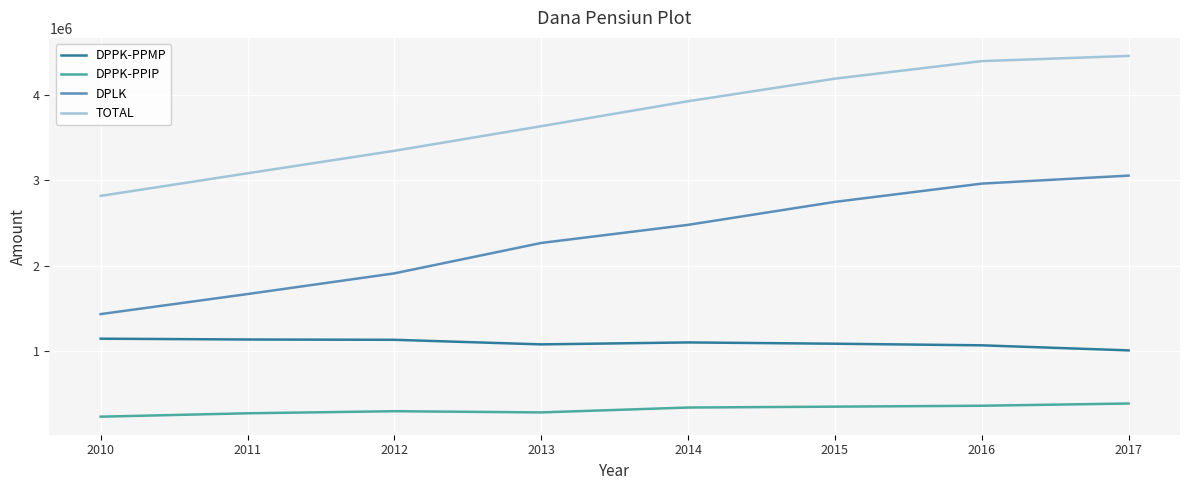

The value of DPLK at 2014 is 2479435. True or false?

True